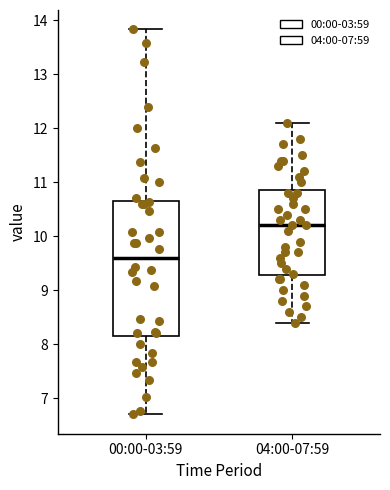

Which box is the tallest, from its lower edge to its upper edge?

00:00-03:59